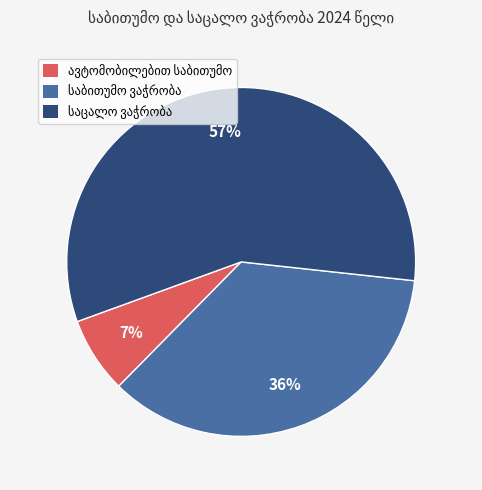

Is there any slice that represents more than half of the pie?

Yes